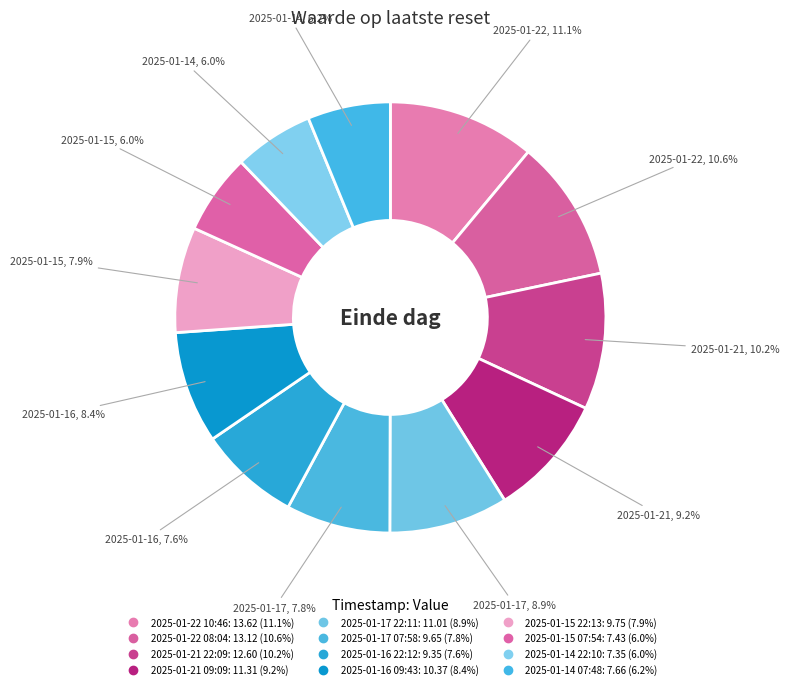

Which category has the biggest portion of the pie?

2025-01-22 10:46